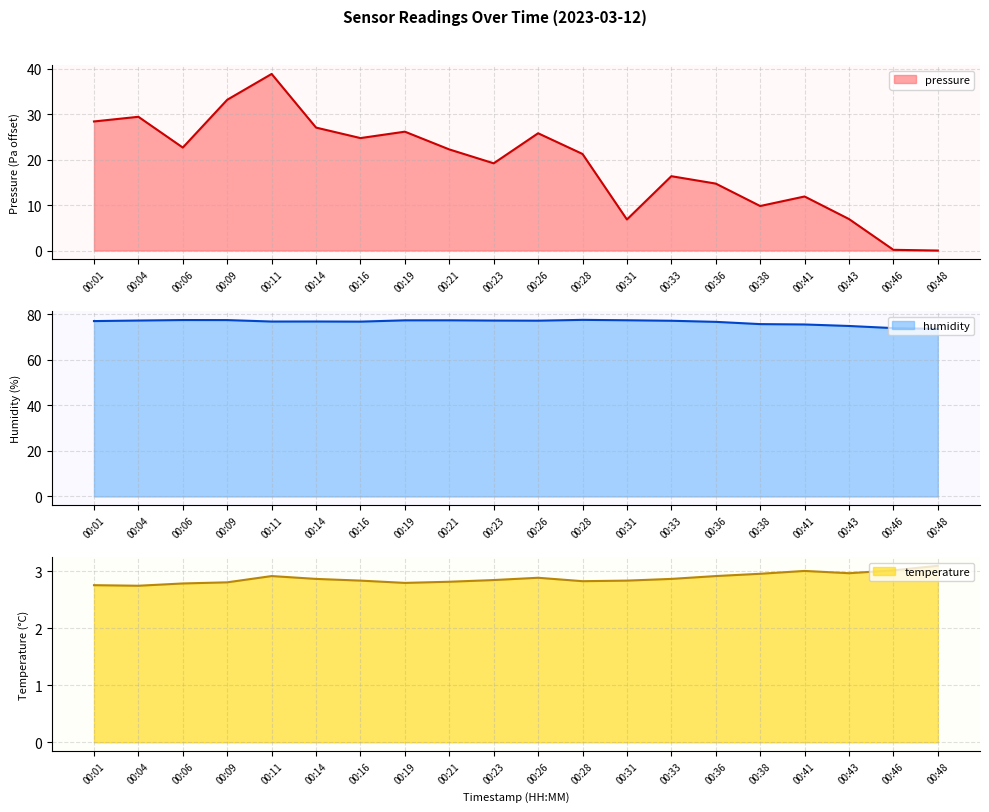

What is the difference between the maximum and minimum values in the pressure series?

38.9